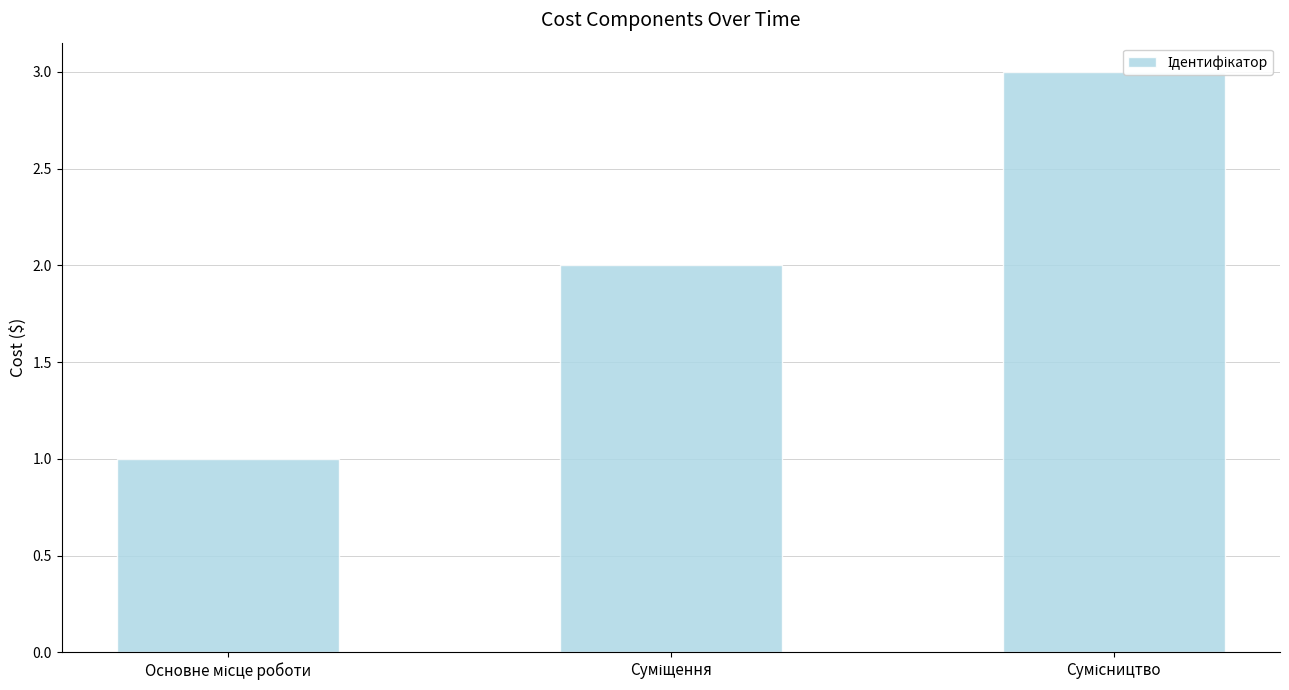

Does the chart contain any negative values?

No